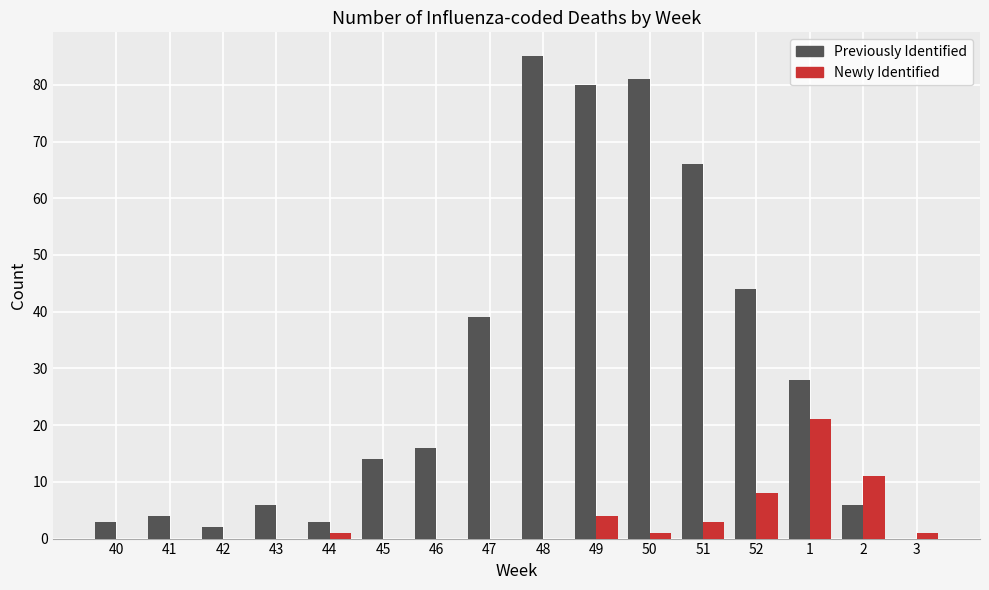

Which series changed the most between 45 and 1?

Newly Identified